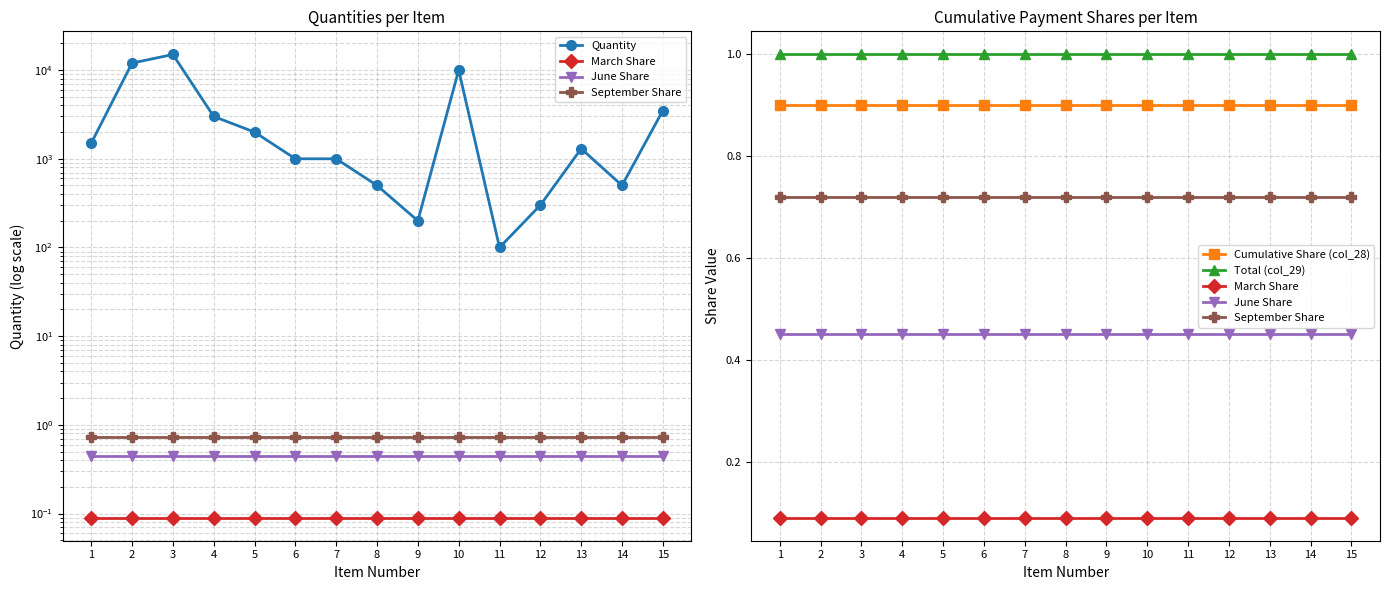

How many values in the Quantity series exceed 1300?

7